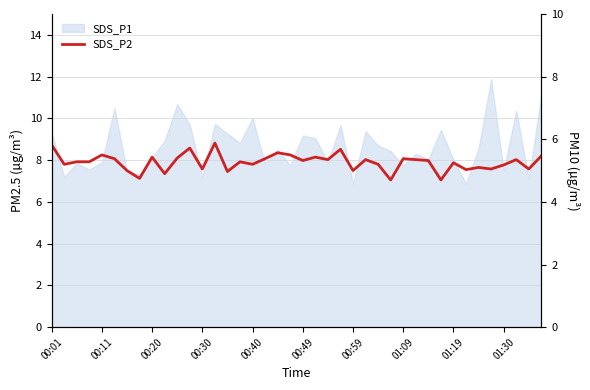

What is the difference between the values at 21 and 33?

0.4